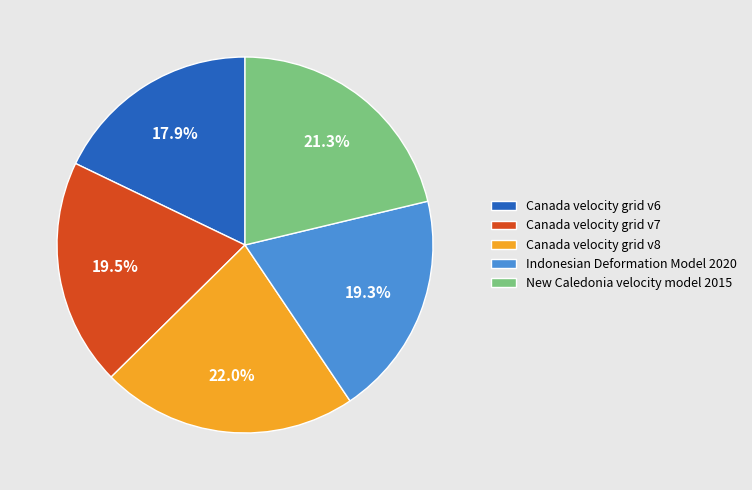

To the nearest percent, what percentage of the pie is Canada velocity grid v6?

18%